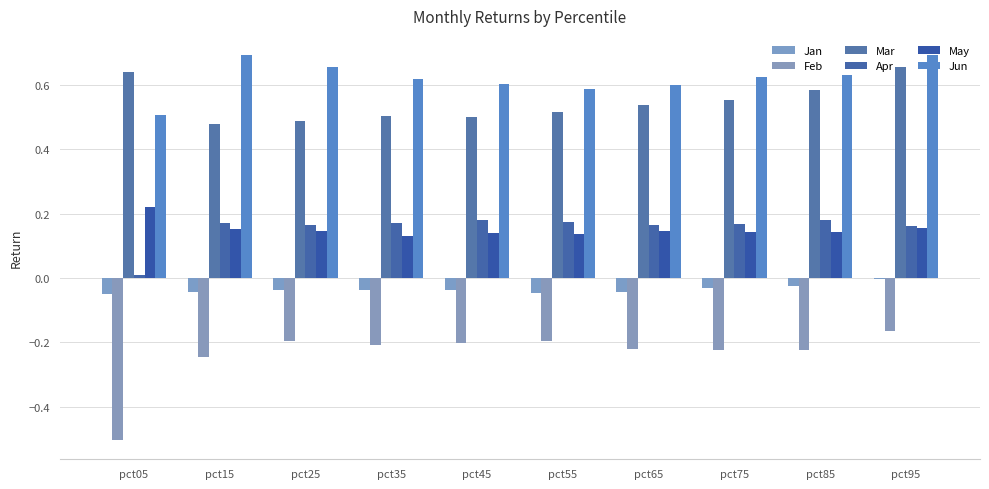

Which series has the widest spread of values?

Feb